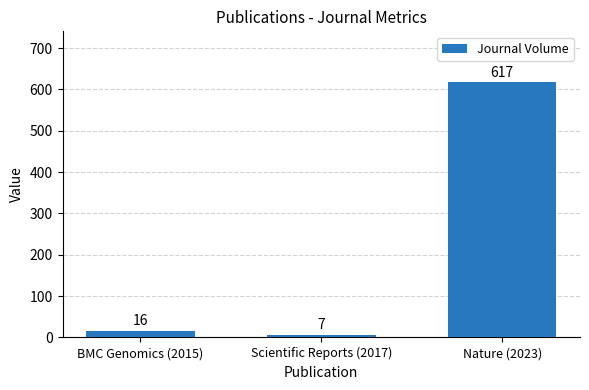

At which label is the value closest to 312?

BMC Genomics (2015)